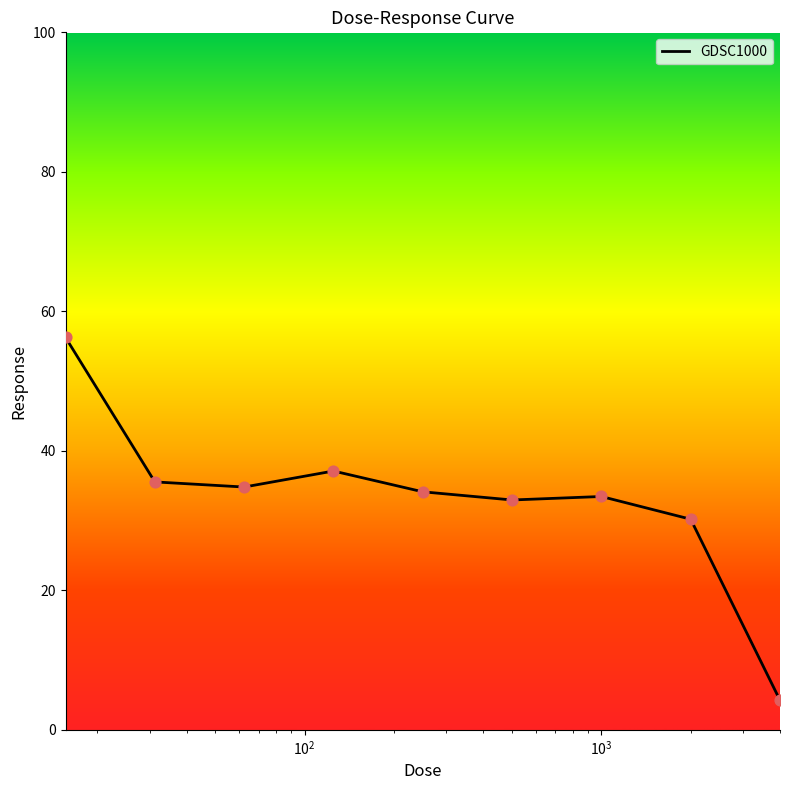

What is the minimum value shown in the chart?

4.2